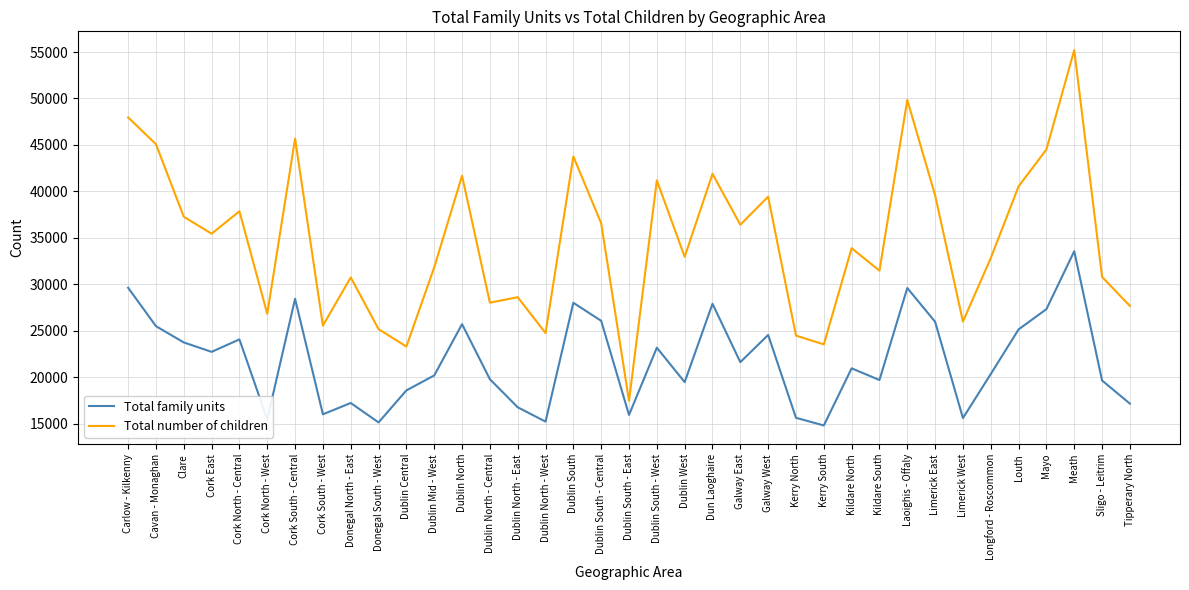

What is the spread (max minus min) of values at Dublin South - East?

1523